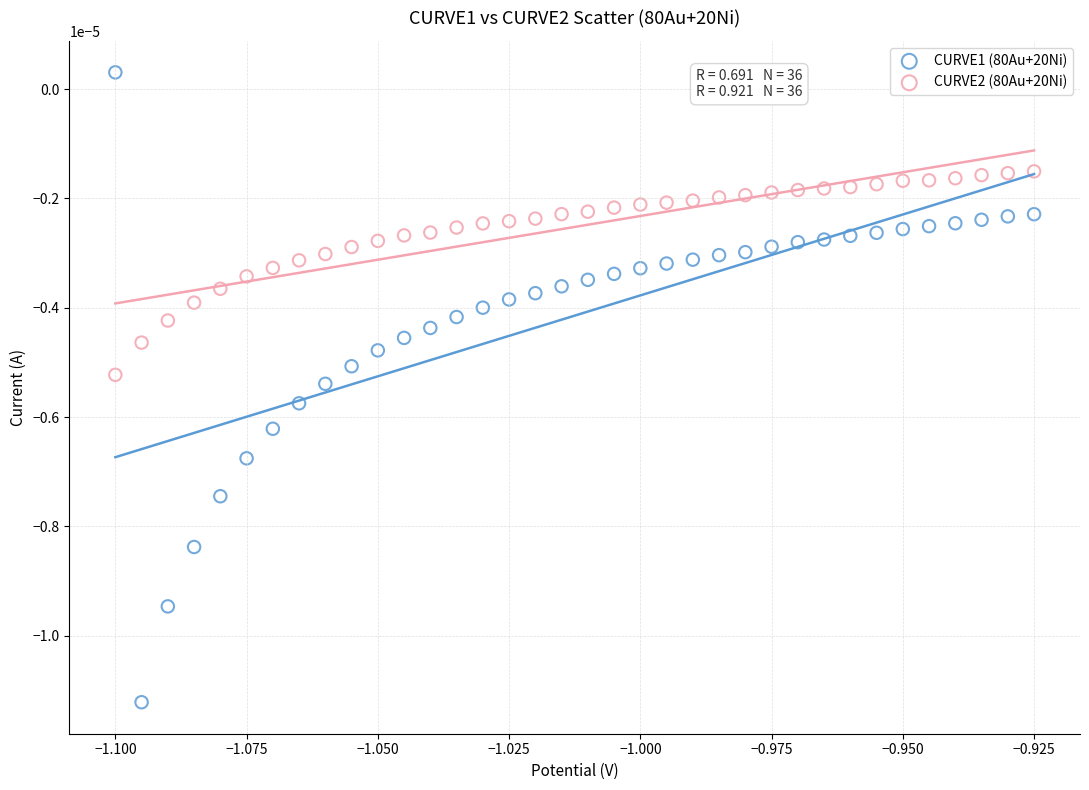

Which series has the widest spread of Y values?

CURVE1 (80Au+20Ni)